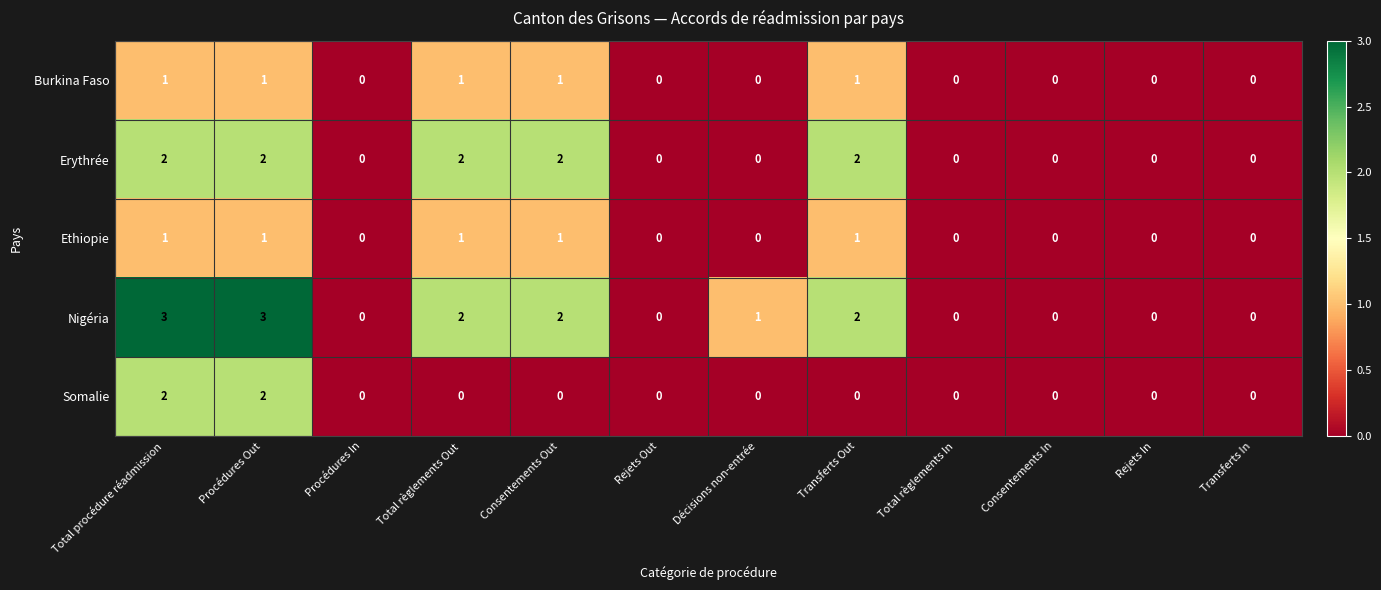

Is the value of Nigéria at Procédures In greater than the value of Erythrée at Consentements Out?

No